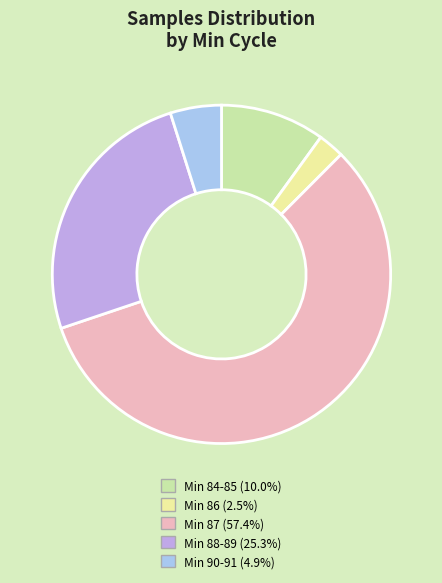

Is there a majority slice in this chart?

Yes